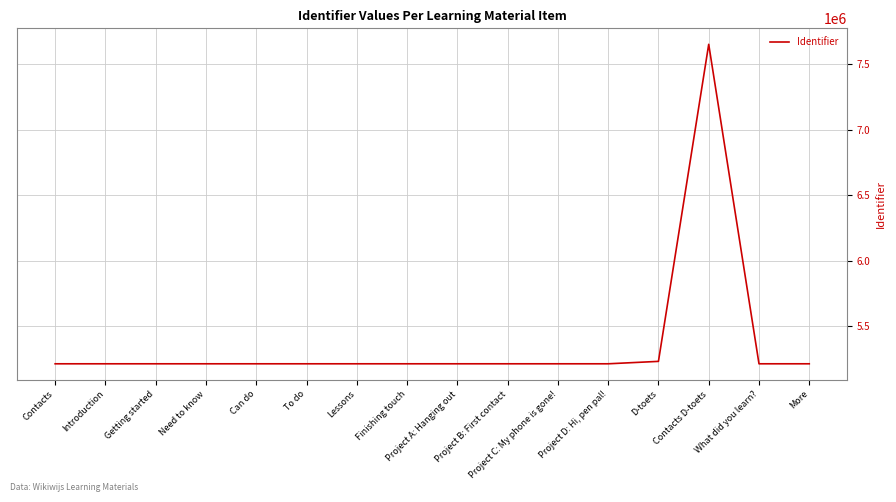

What is the approximate value at D-toets, to the nearest 100?

5233500